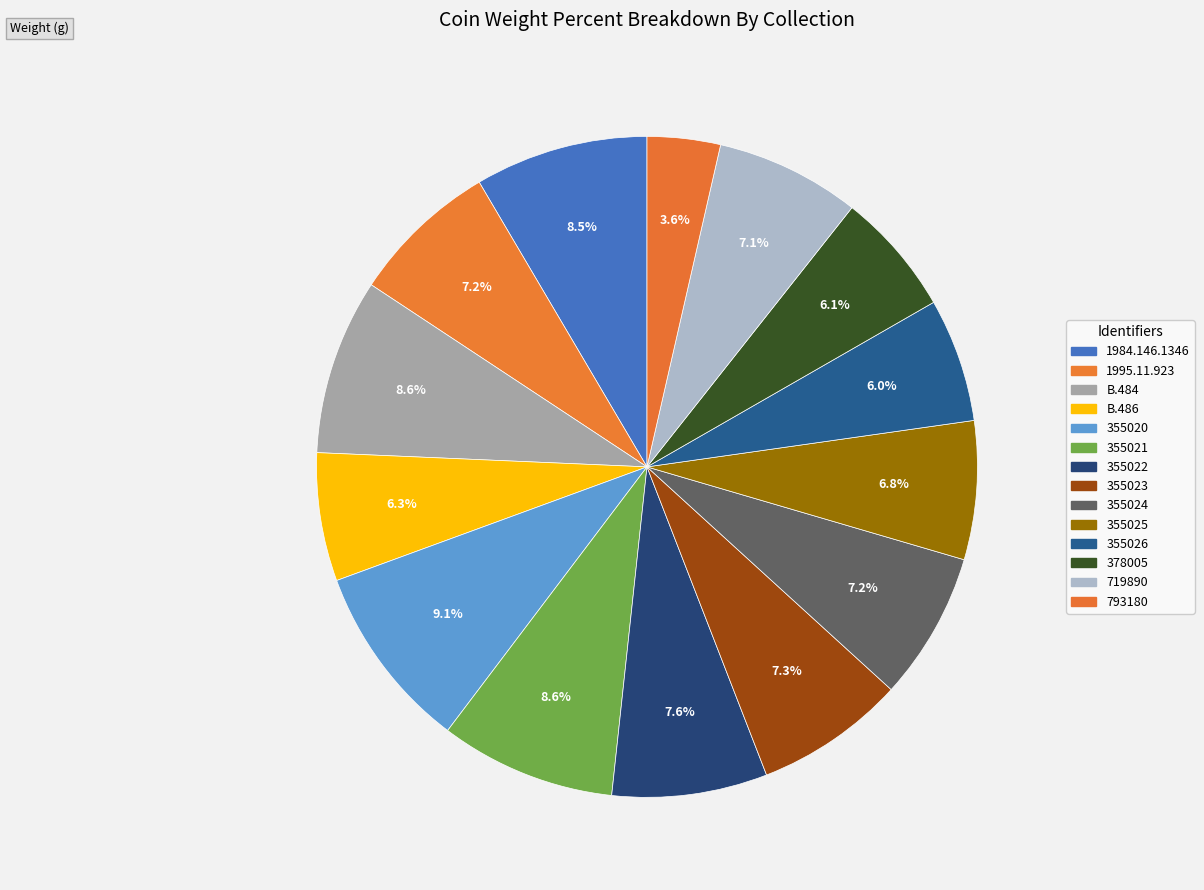

Which slice is the smallest?

793180